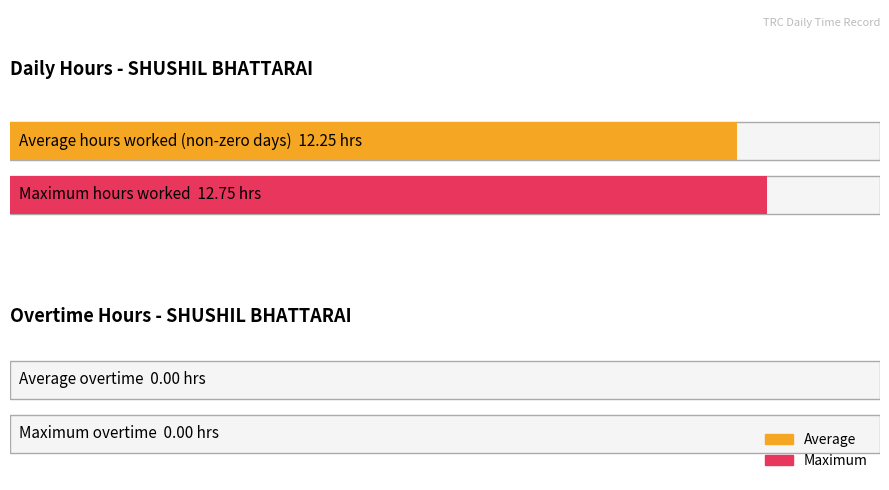

Rank the series by their maximum value, from lowest to highest.

Overtime, Hours Worked